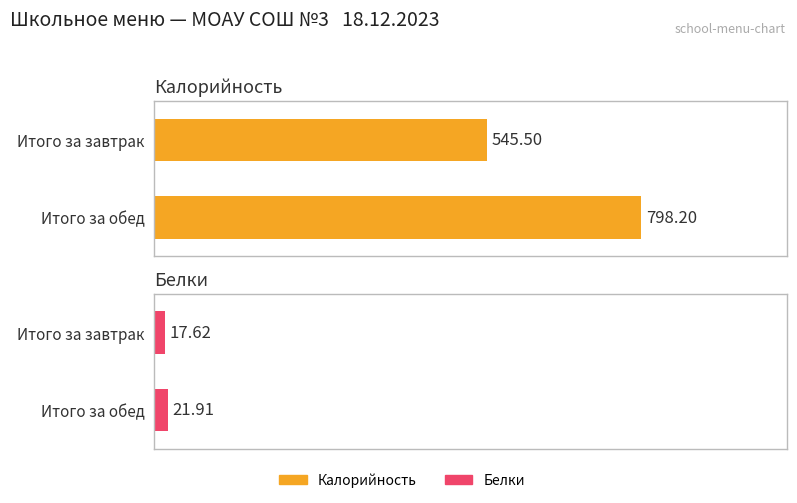

At which label does Калорийность reach its peak?

Итого за обед